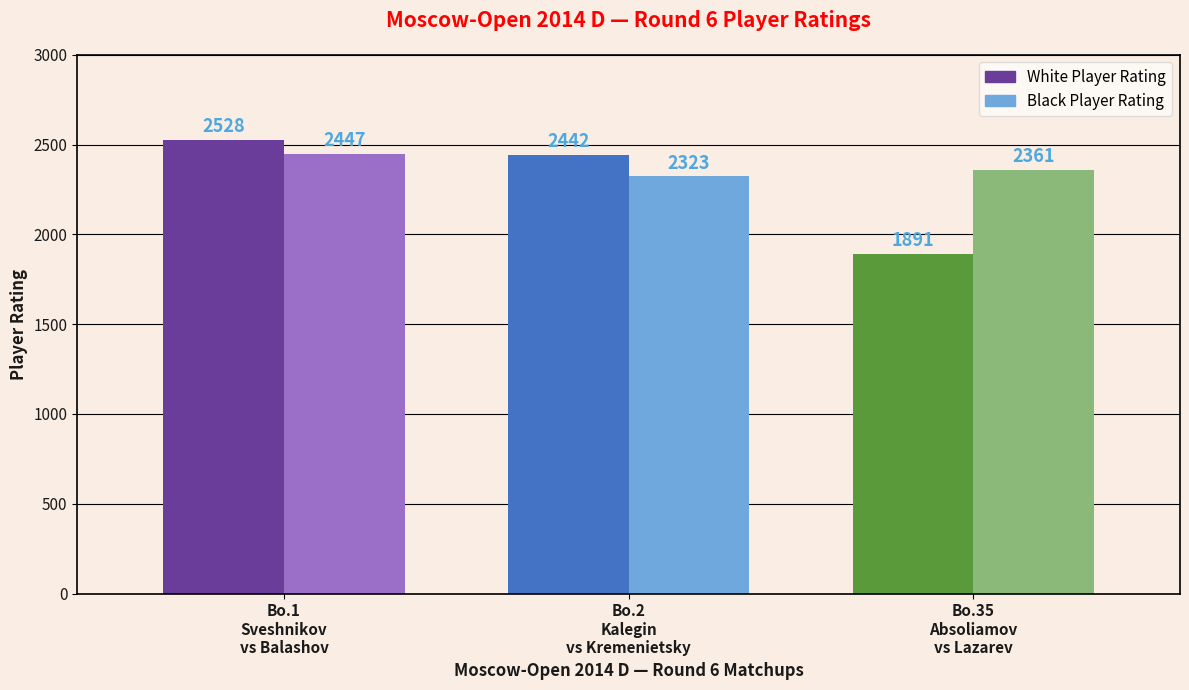

Which series changed the most between Sveshnikov Evgeny and Kalegin Evgenij?

Black Rating